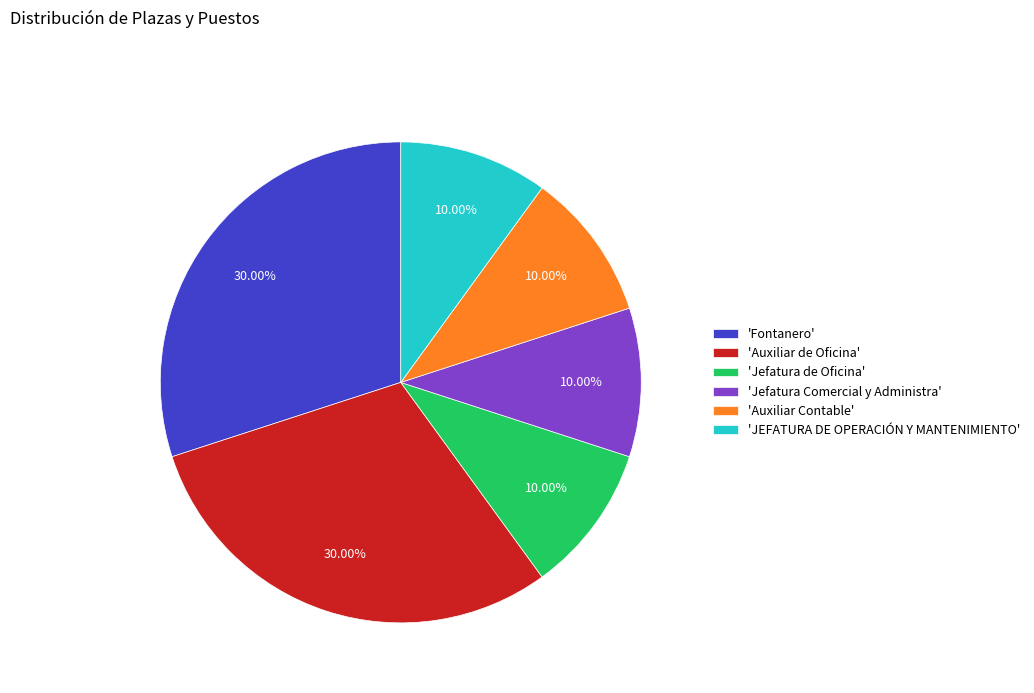

Does 'Auxiliar de Oficina' represent more than half of the total?

No